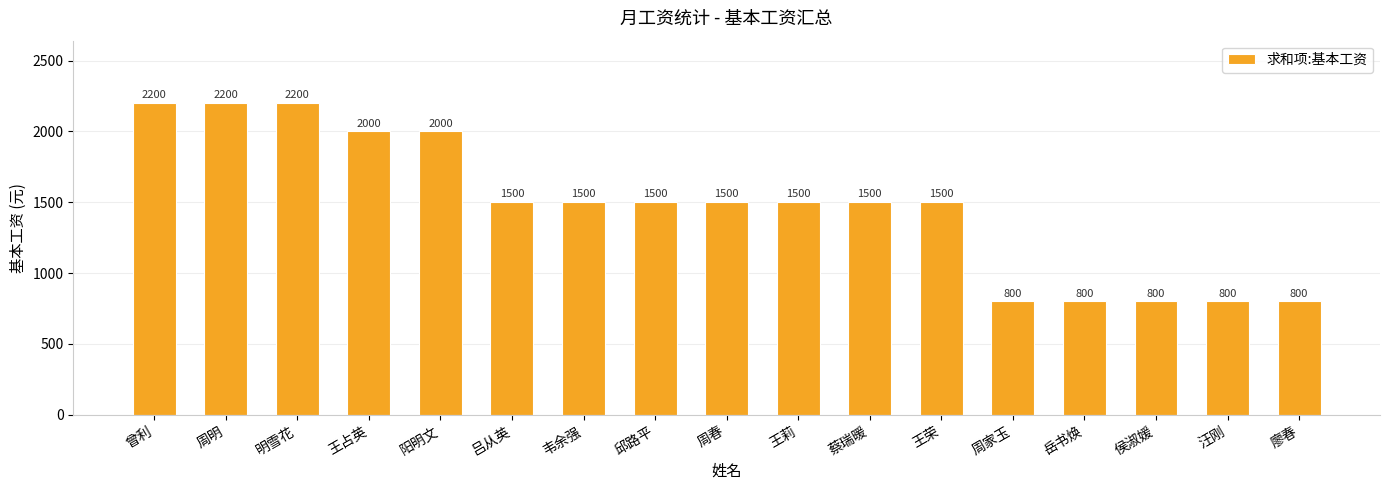

Count the values in the range 800 to 2000.

14